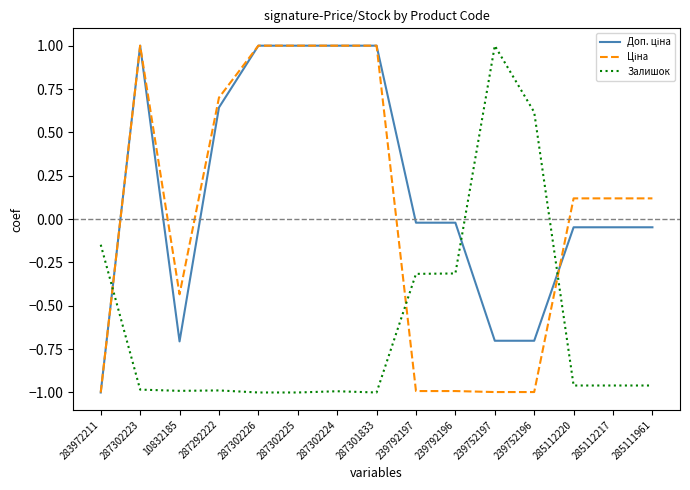

What is the spread (max minus min) of values at 287301833?

2.0